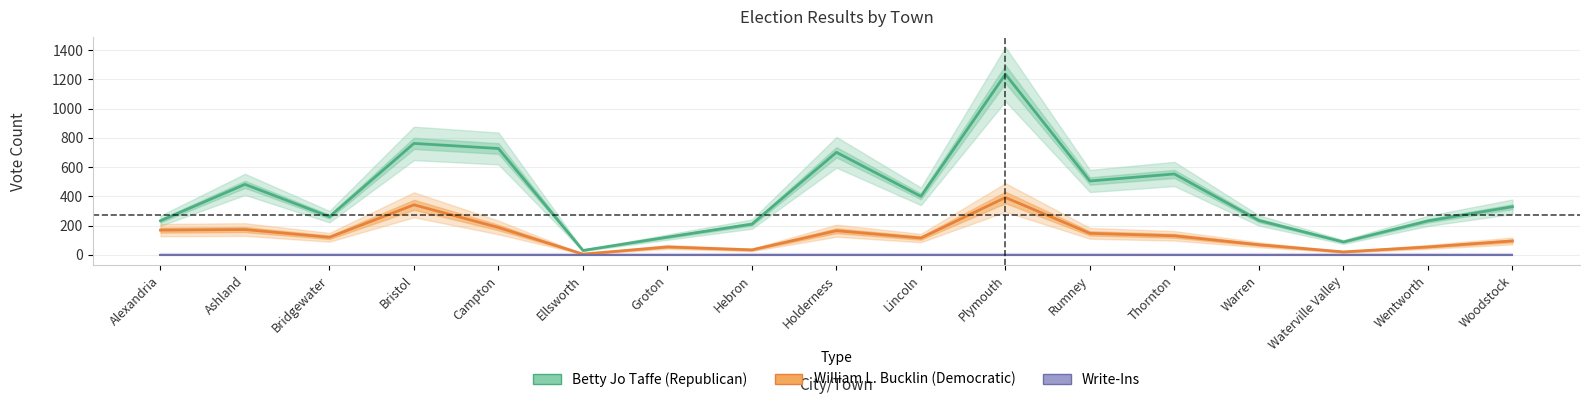

What is the greatest value displayed?

1235